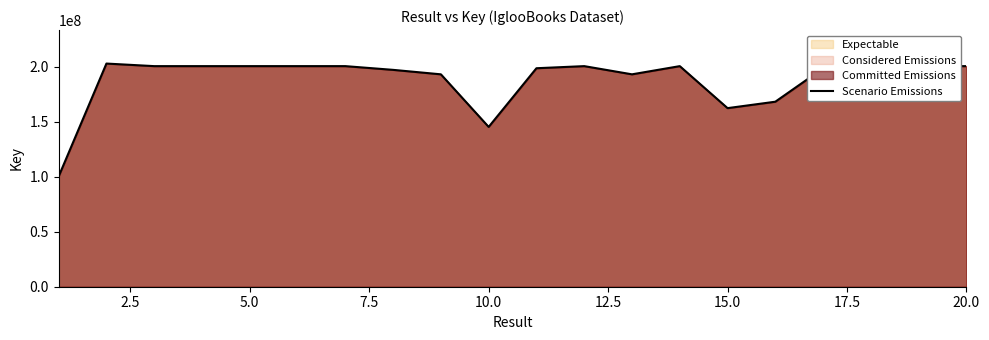

How many categories are shown in the chart?

20